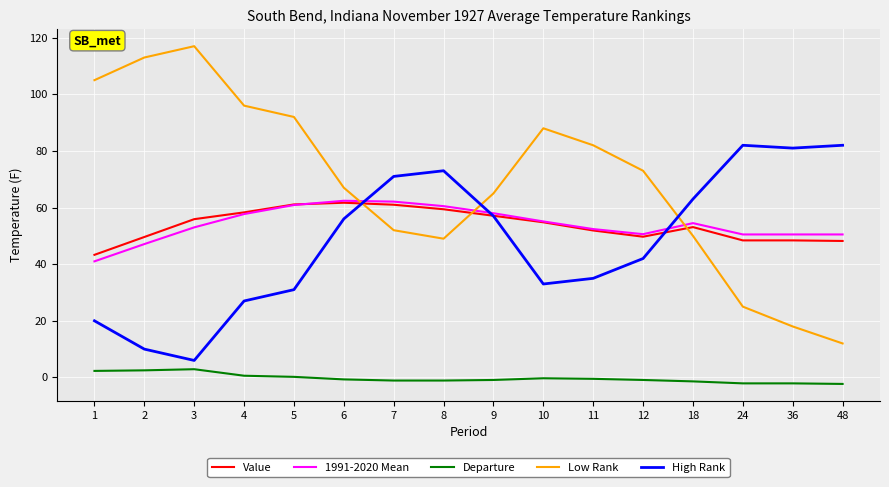

Is this an area chart (filled region under the line)?

No